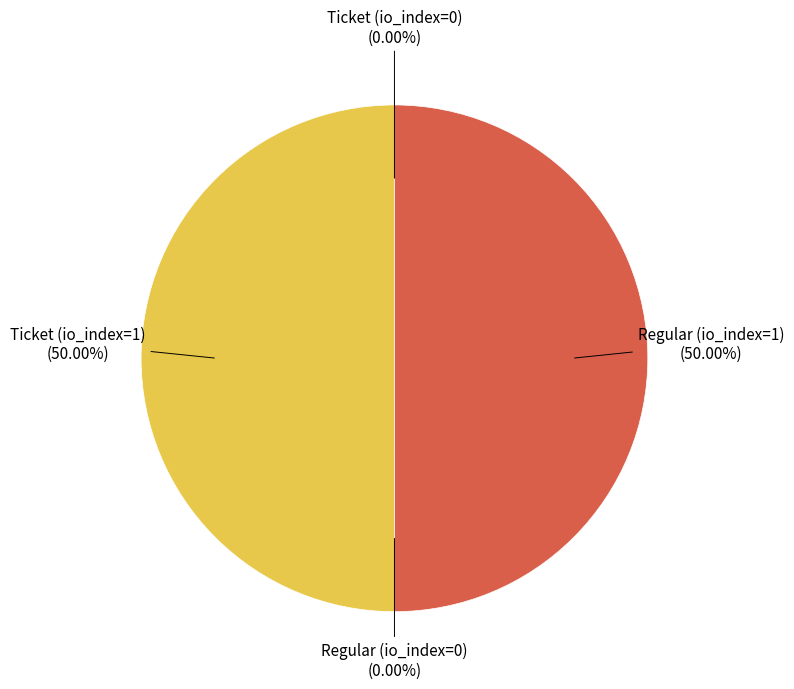

To the nearest percent, what is the average slice percentage?

25%